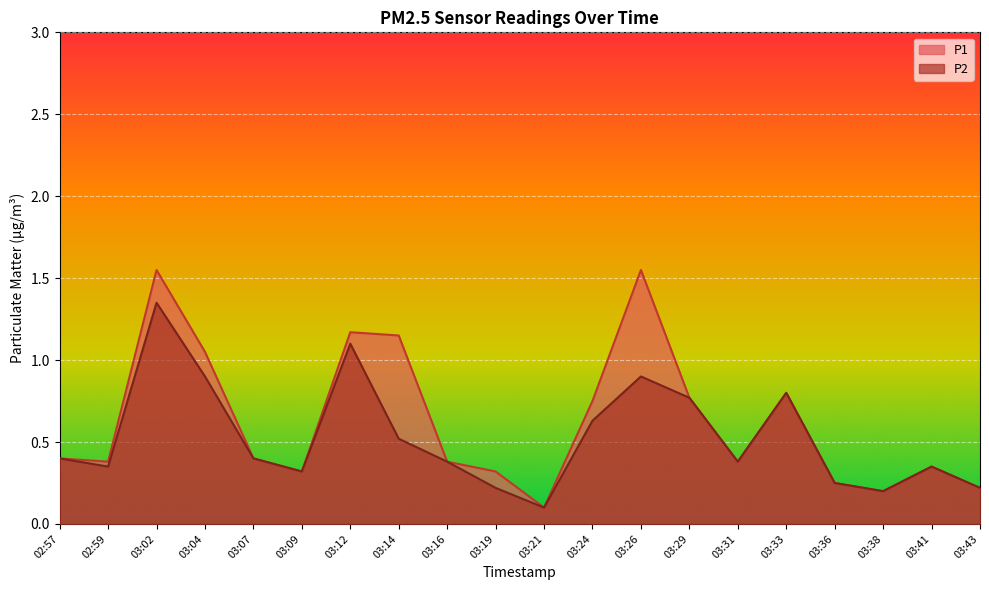

True or false: P1 has a value of 1.3 at 03:33.

False